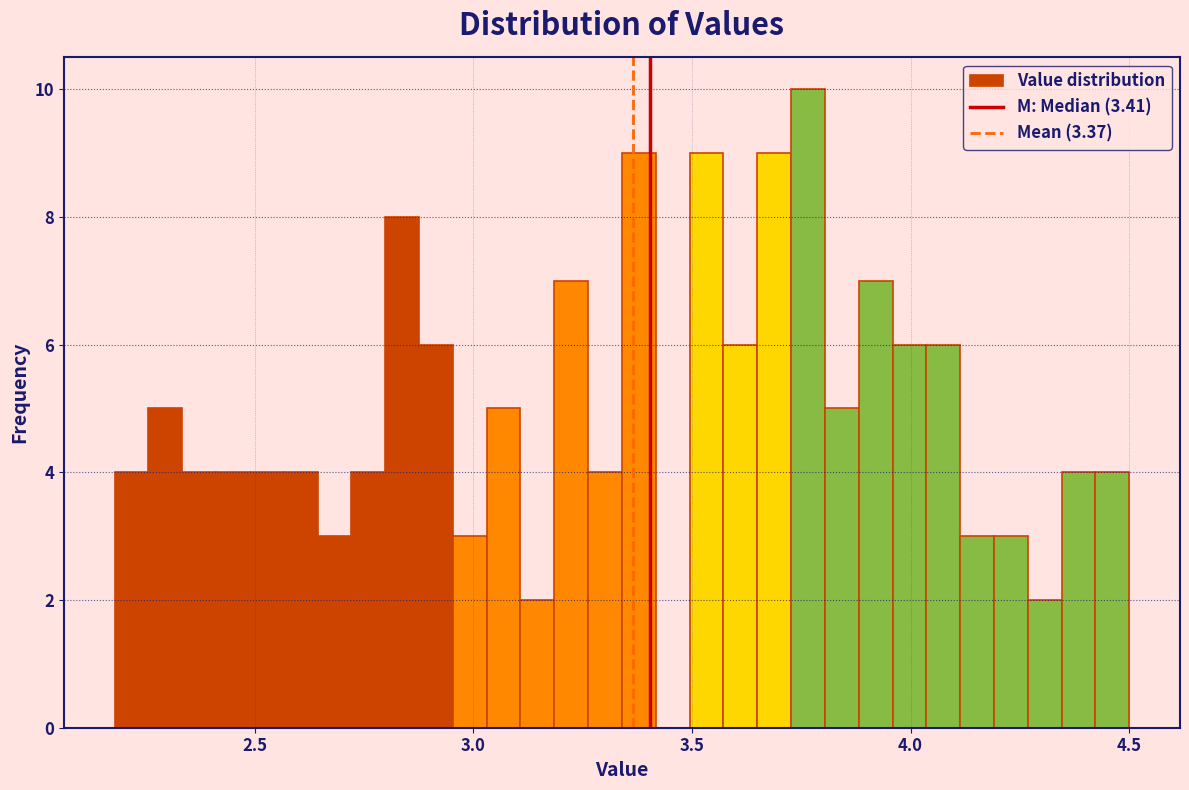

Read against the x-axis, roughly where is the centre of the tallest bar?

3.75